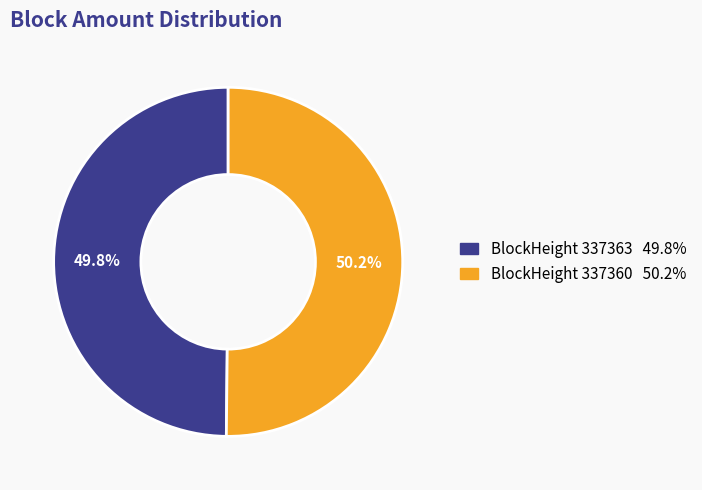

Does any single category account for the majority?

Yes